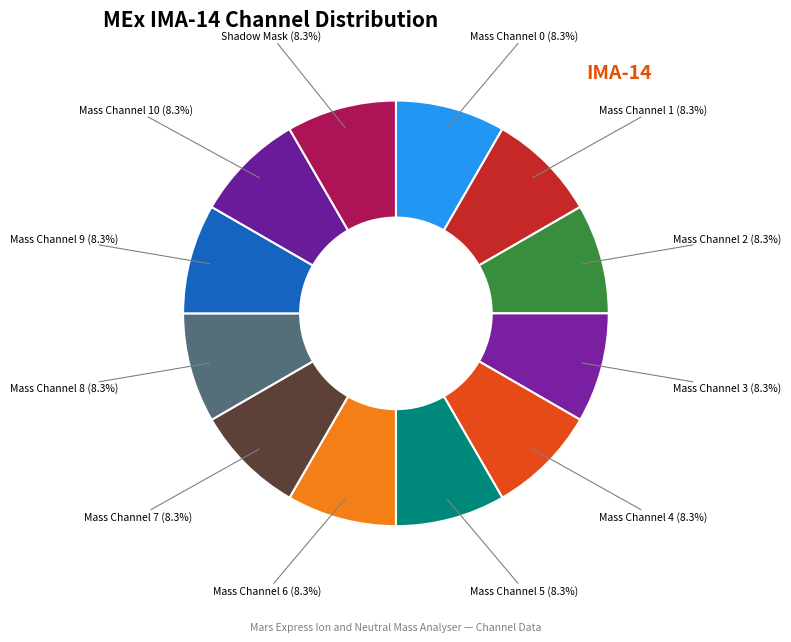

Does Mass Channel 9 account for over 50% of the chart?

No